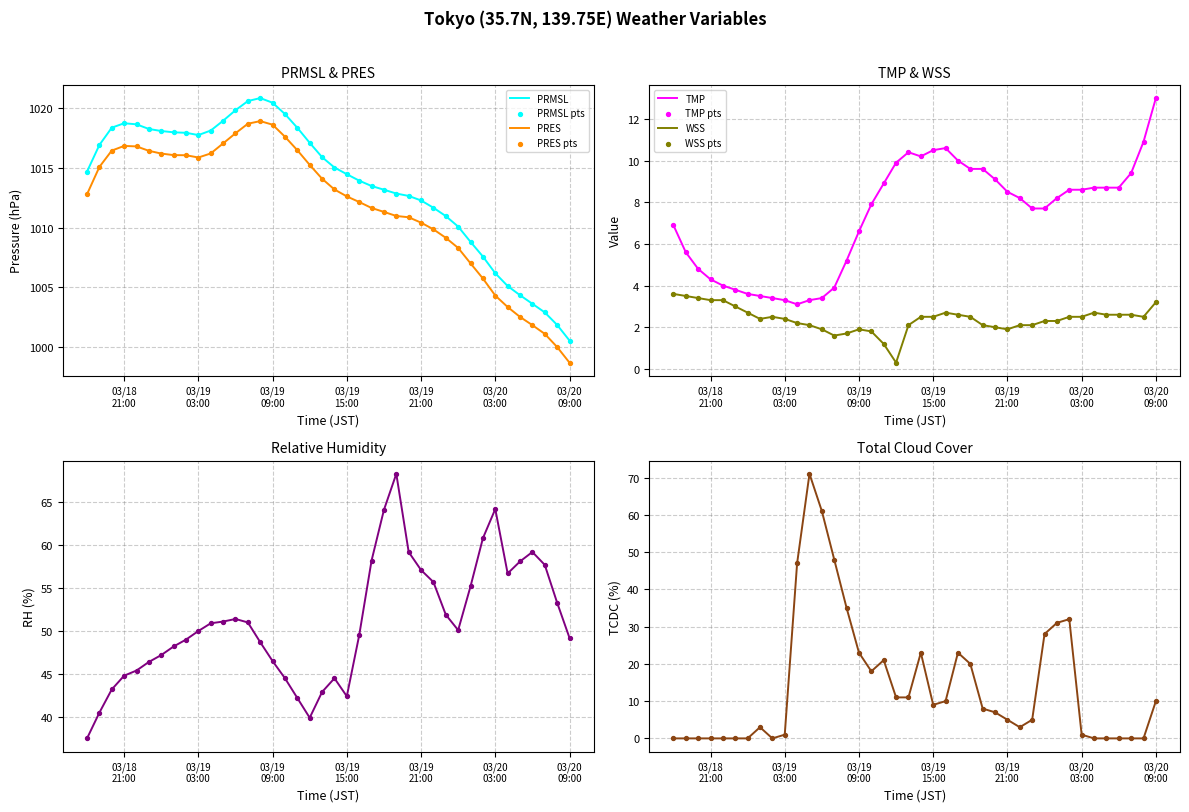

Which series reaches the minimum Y coordinate?

TCDC